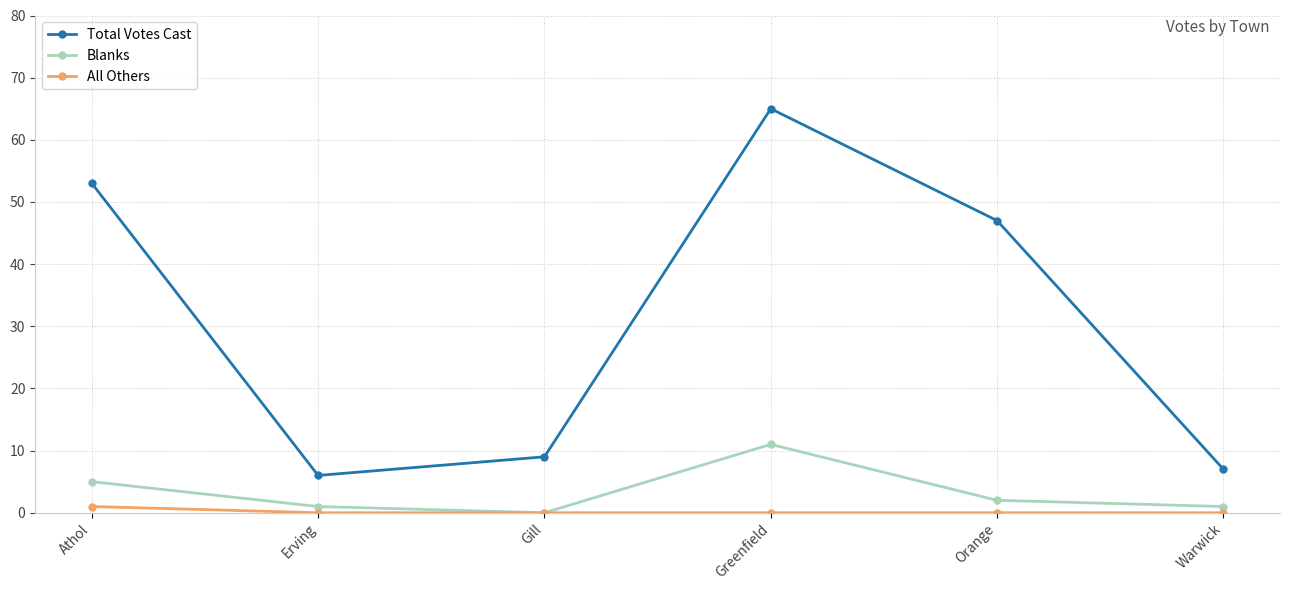

What position from the right is Greenfield?

3